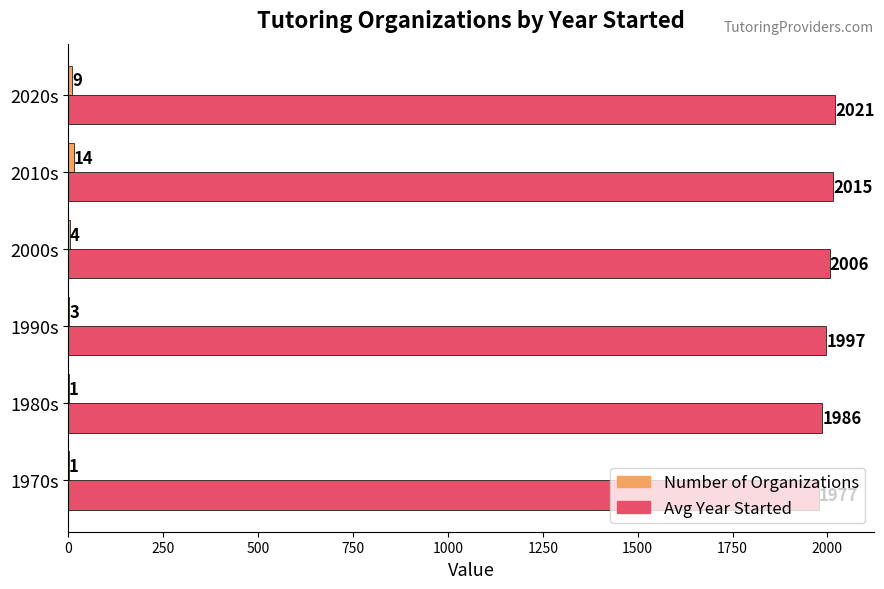

What is the total value across all series at 2010s?

2029